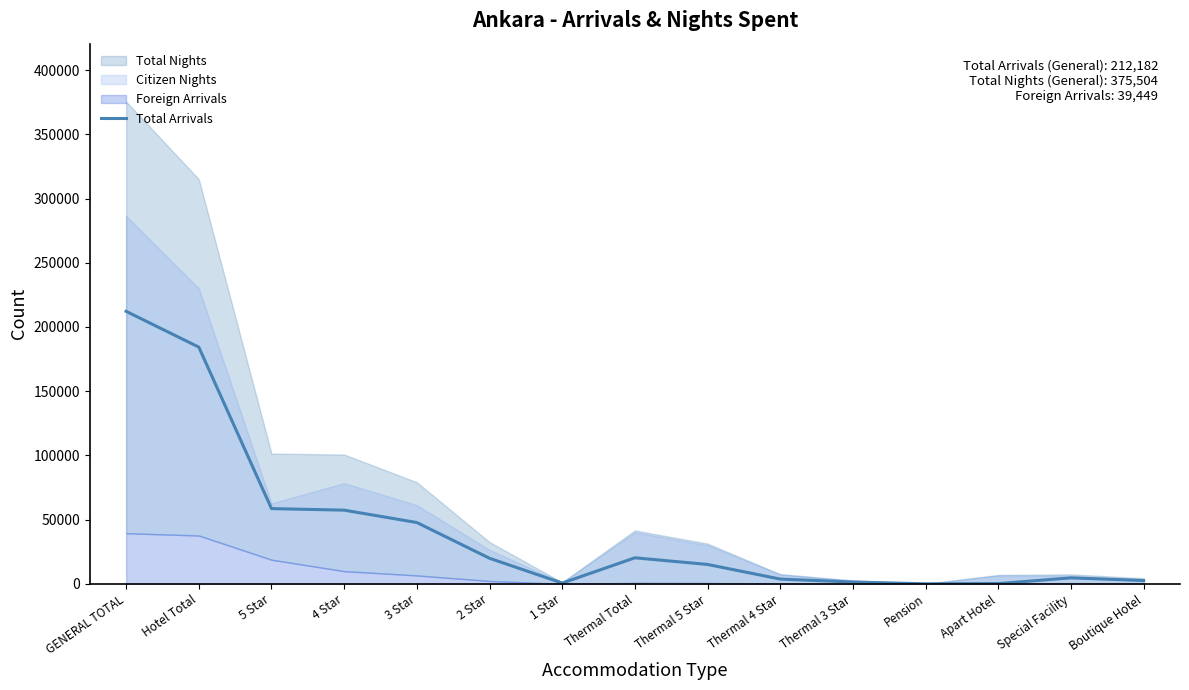

Where is Total Arrivals nearest to the value 106110?

5 Star